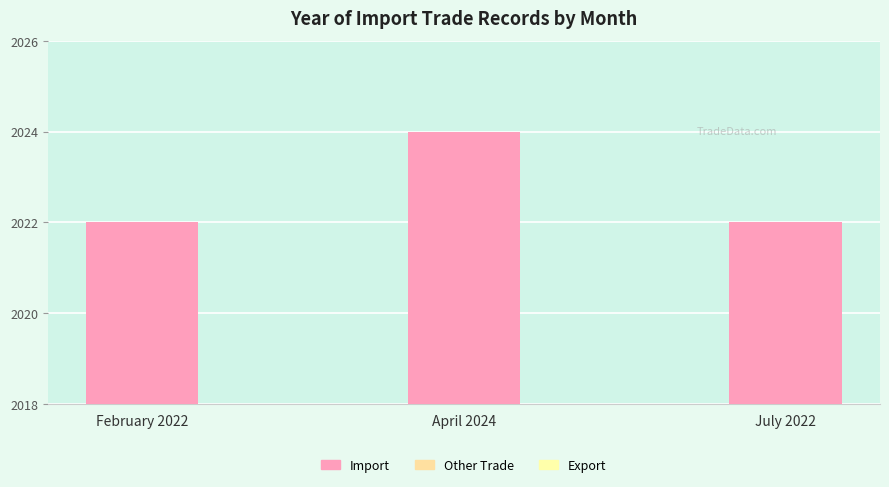

At which category does the chart reach its peak across all series?

April 2024